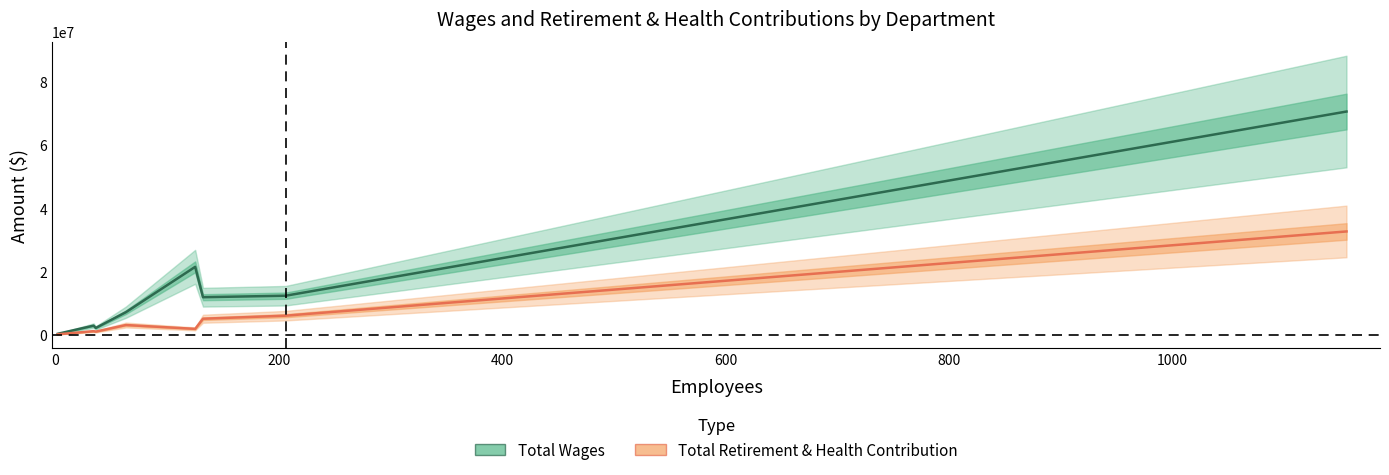

What is the value of the Total Retirement & Health Contribution point at the 7th from the left?

6037940.0